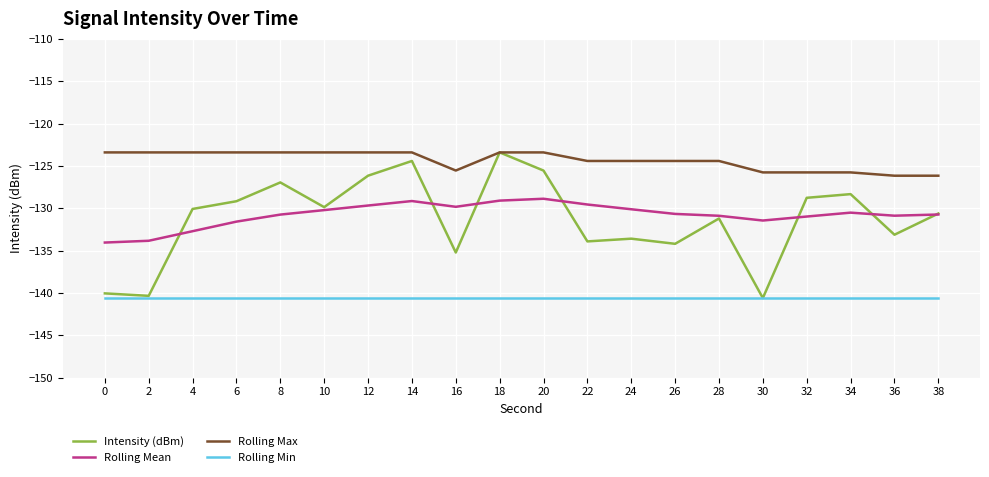

What is the total value across all series at 0?

-538.1